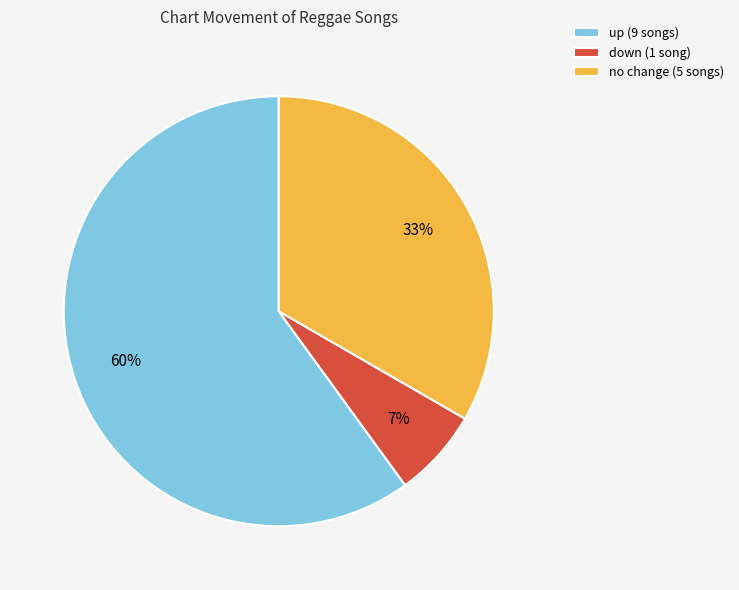

What is the largest slice in the pie chart?

up (9 songs)